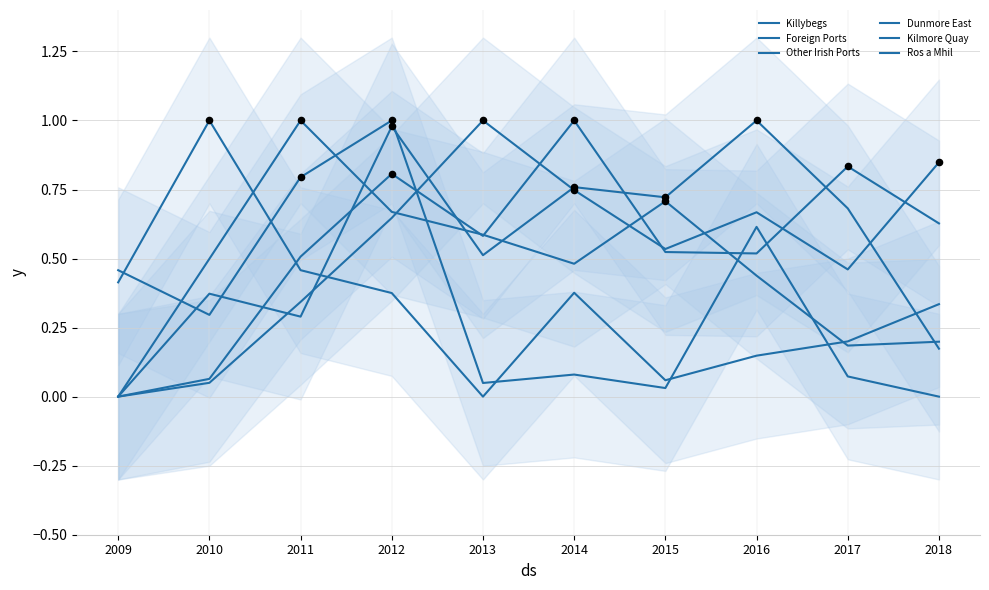

At how many categories does at least one series exceed 0?

10